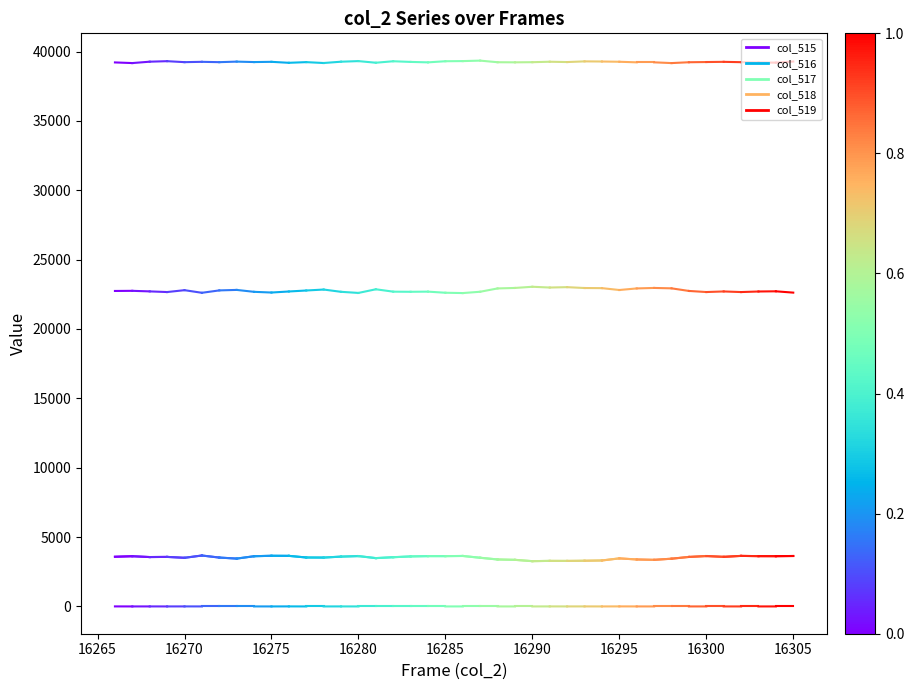

What is the value of the col_517 point at the 1st from the left?

2